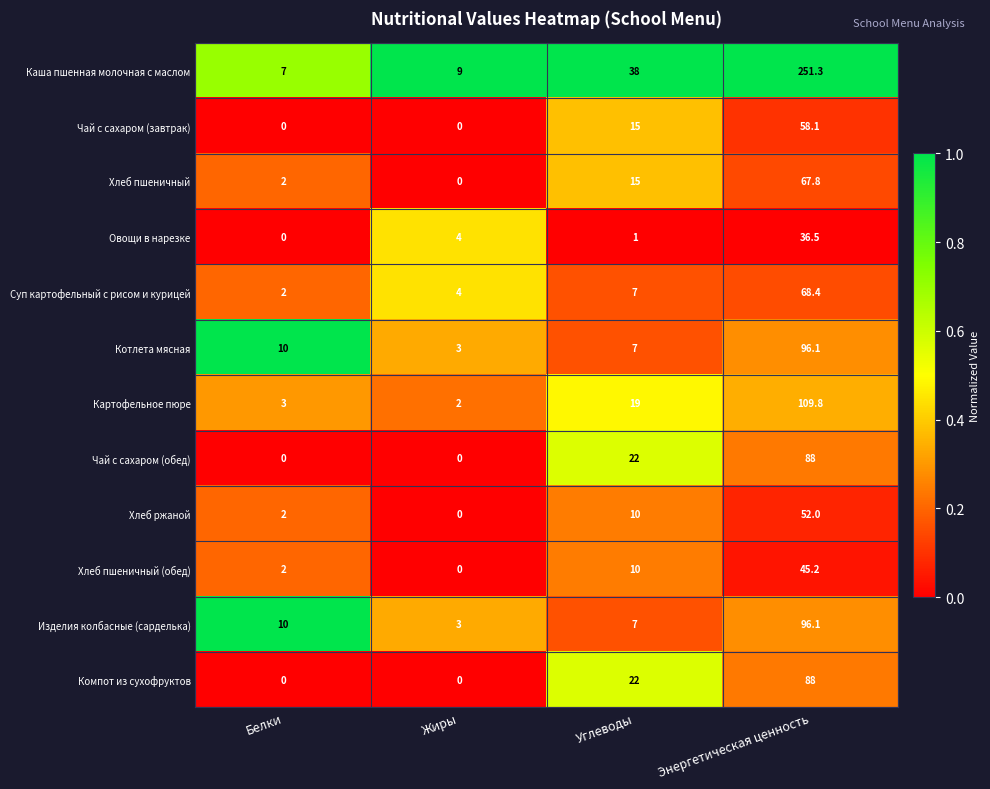

What is the spread (max minus min) of values at Углеводы?

37.0